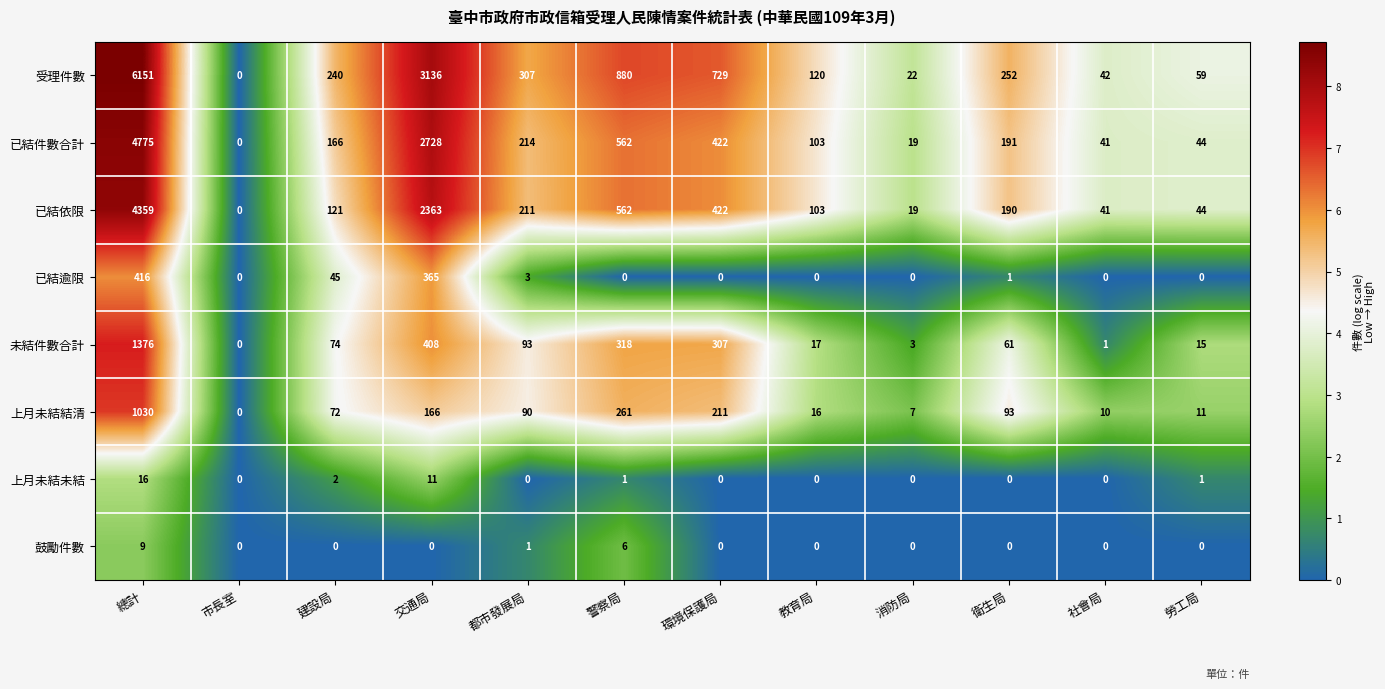

Between 交通局 and 社會局, which series saw the biggest shift?

受理件數